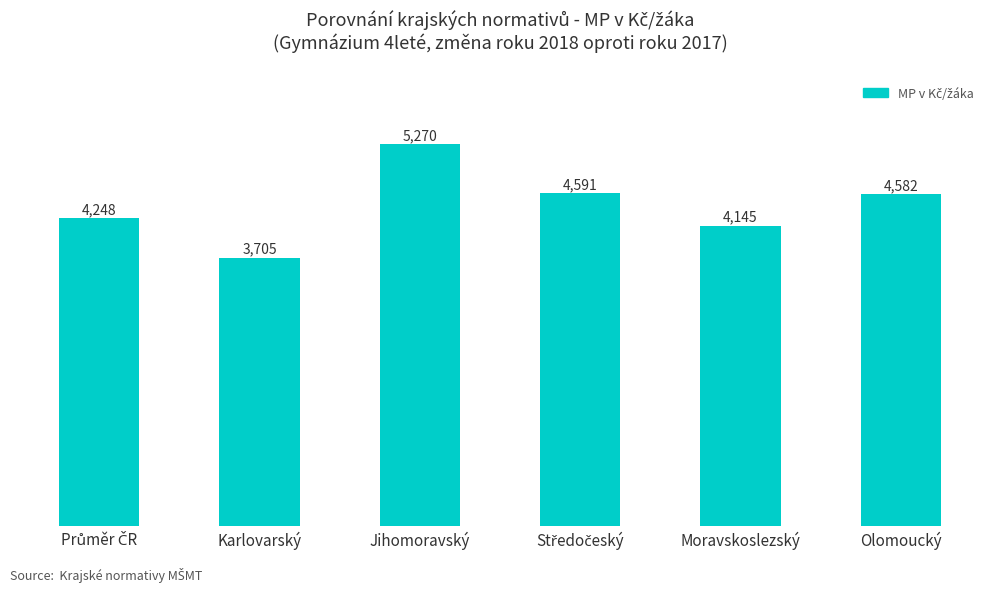

Approximately how many times larger is the value at Olomoucký compared to Jihomoravský?

0.9